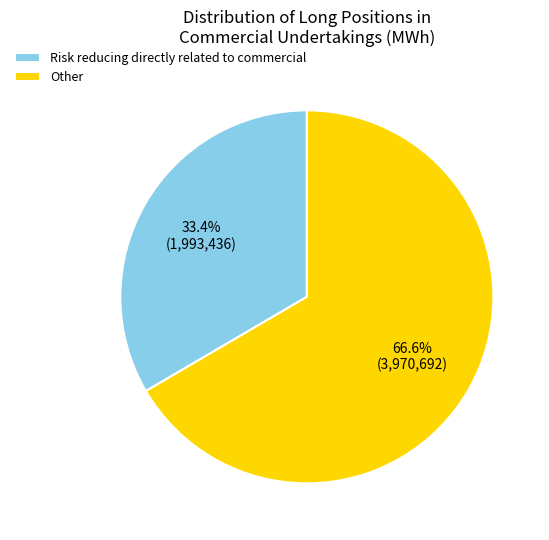

Rank the categories by value from highest to lowest.

Other, Risk reducing directly related to commercial